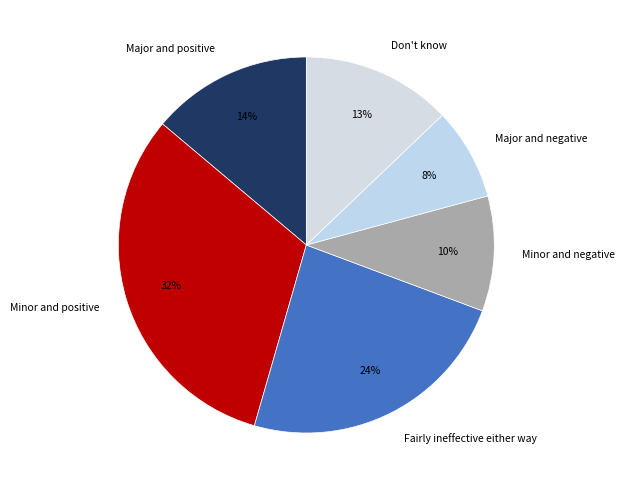

Is there a majority slice in this chart?

No